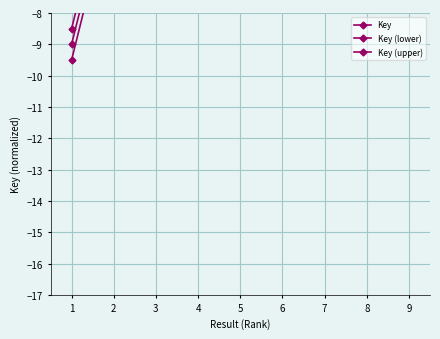

At which category does Key (upper) reach its first local peak?

4